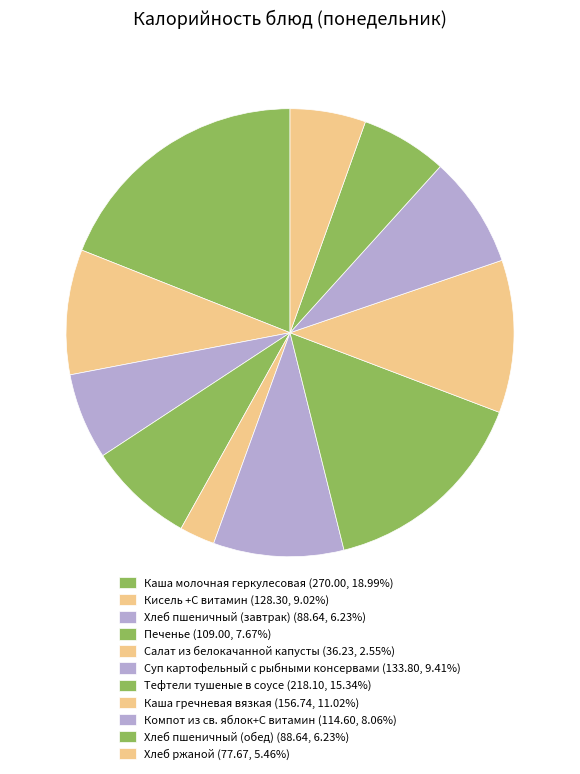

How many segments does this pie chart have?

11